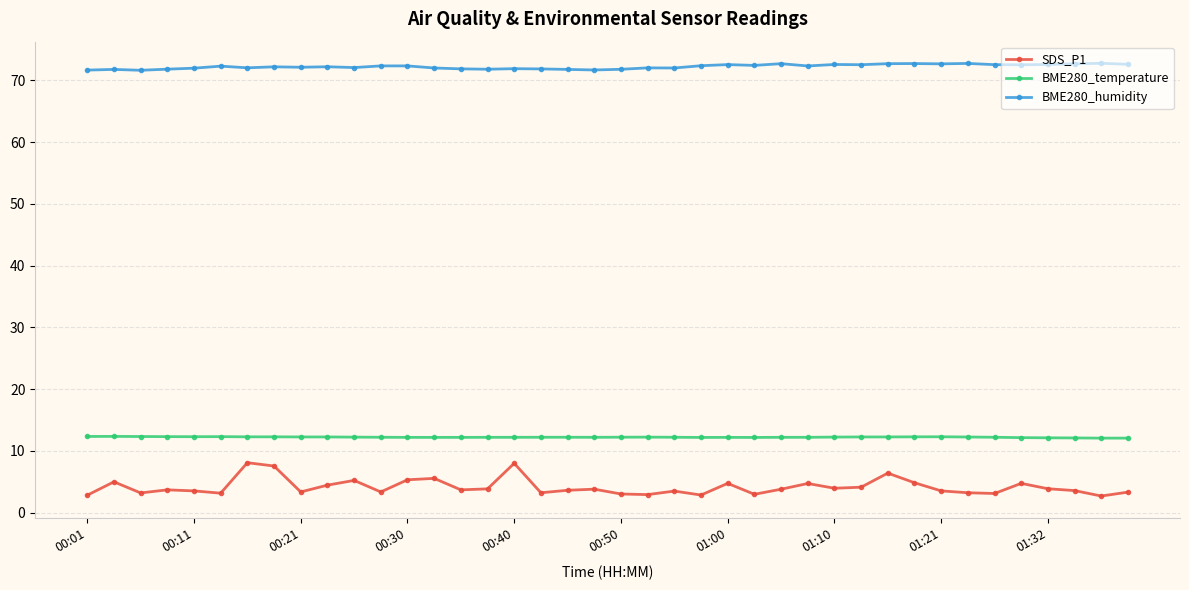

True or false: SDS_P1 has more than 2 points higher than both neighbors.

True